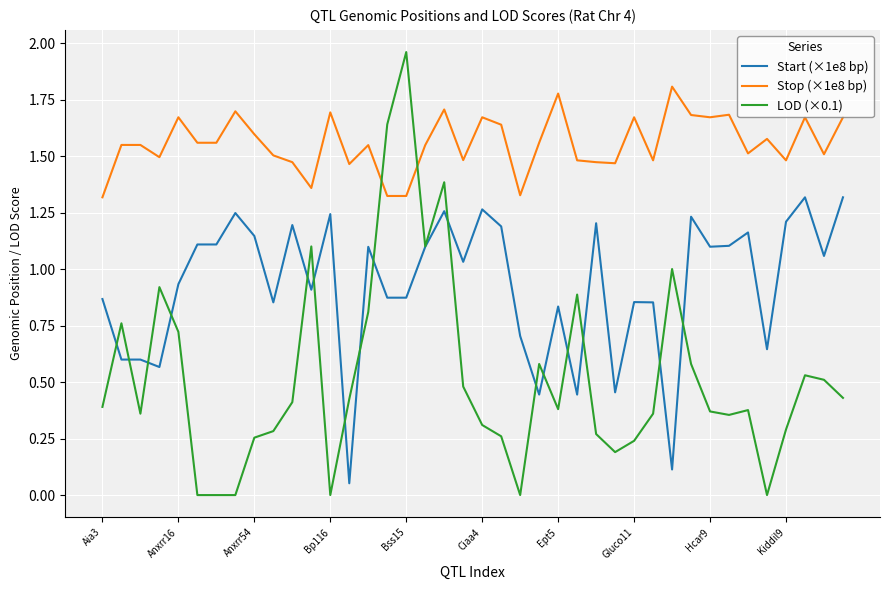

Which series has the largest total across all categories?

Stop (×1e8 bp)